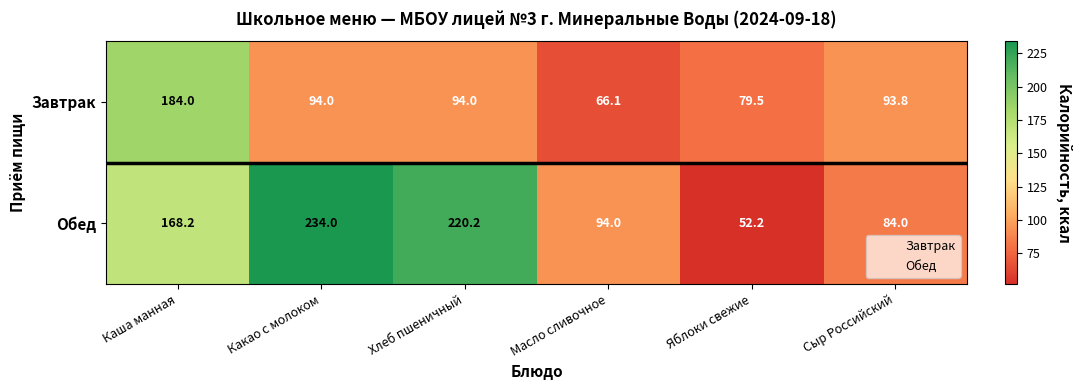

What is the average value of the Завтрак series?

101.9